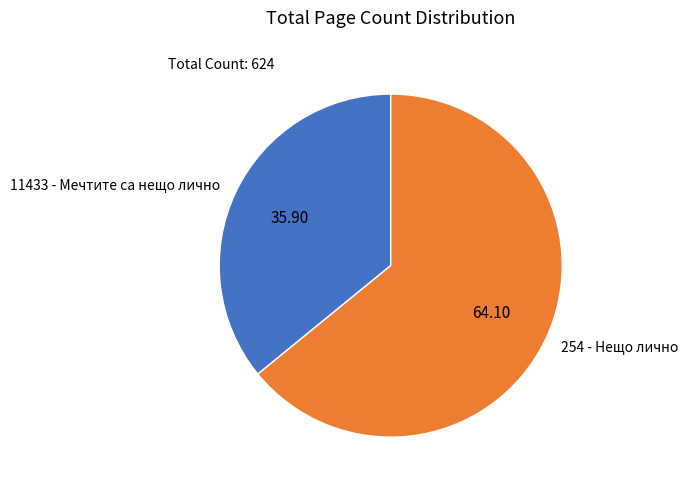

Which category has the biggest portion of the pie?

254 - Нещо лично